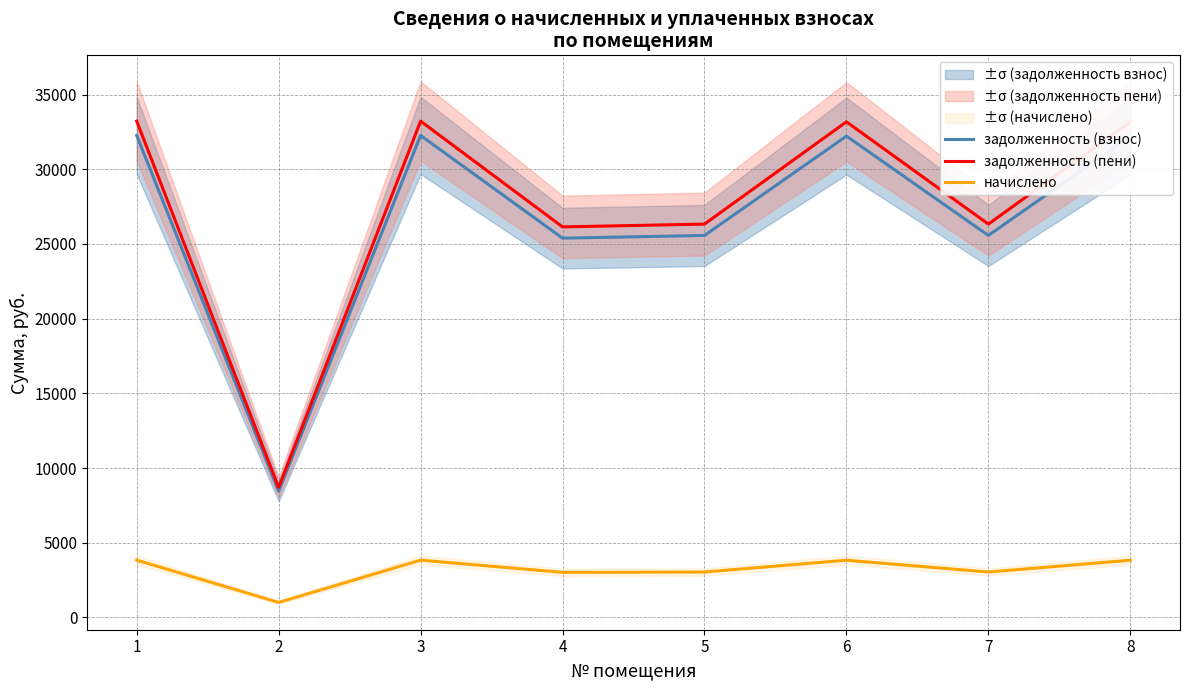

Which series has the largest range (max minus min)?

задолженность (пени)